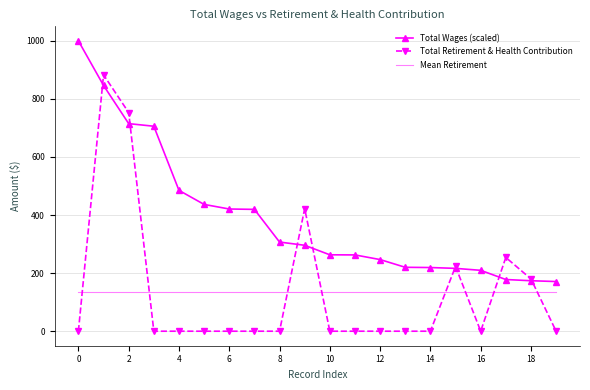

True or false: Total Wages (scaled) and Mean Retirement intersect in this chart.

False